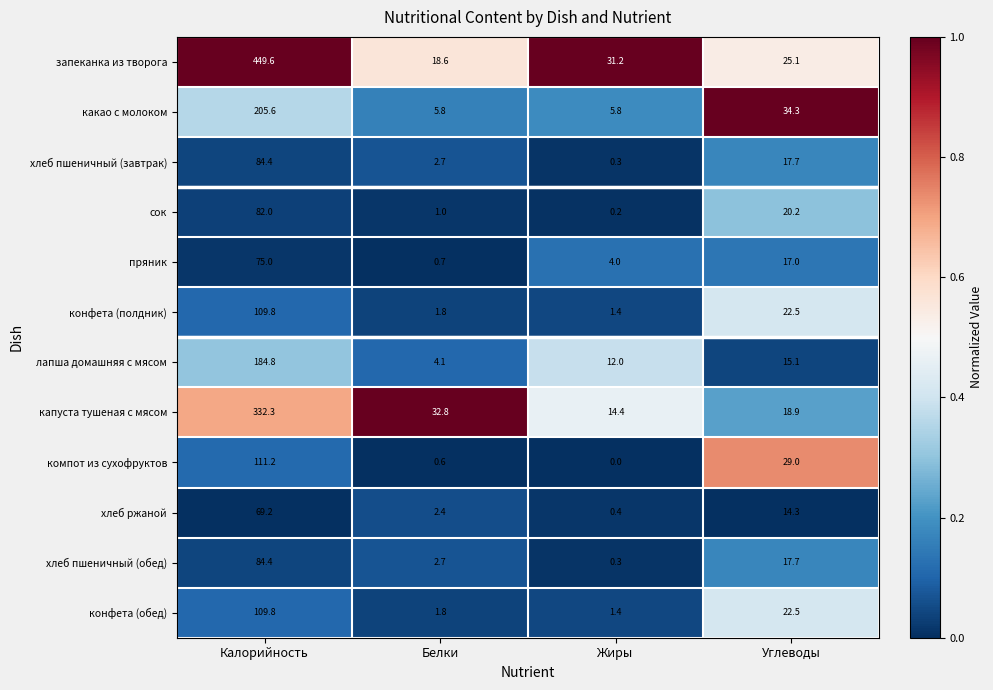

What is the difference between the maximum and minimum values in the хлеб пшеничный (обед) series?

84.1